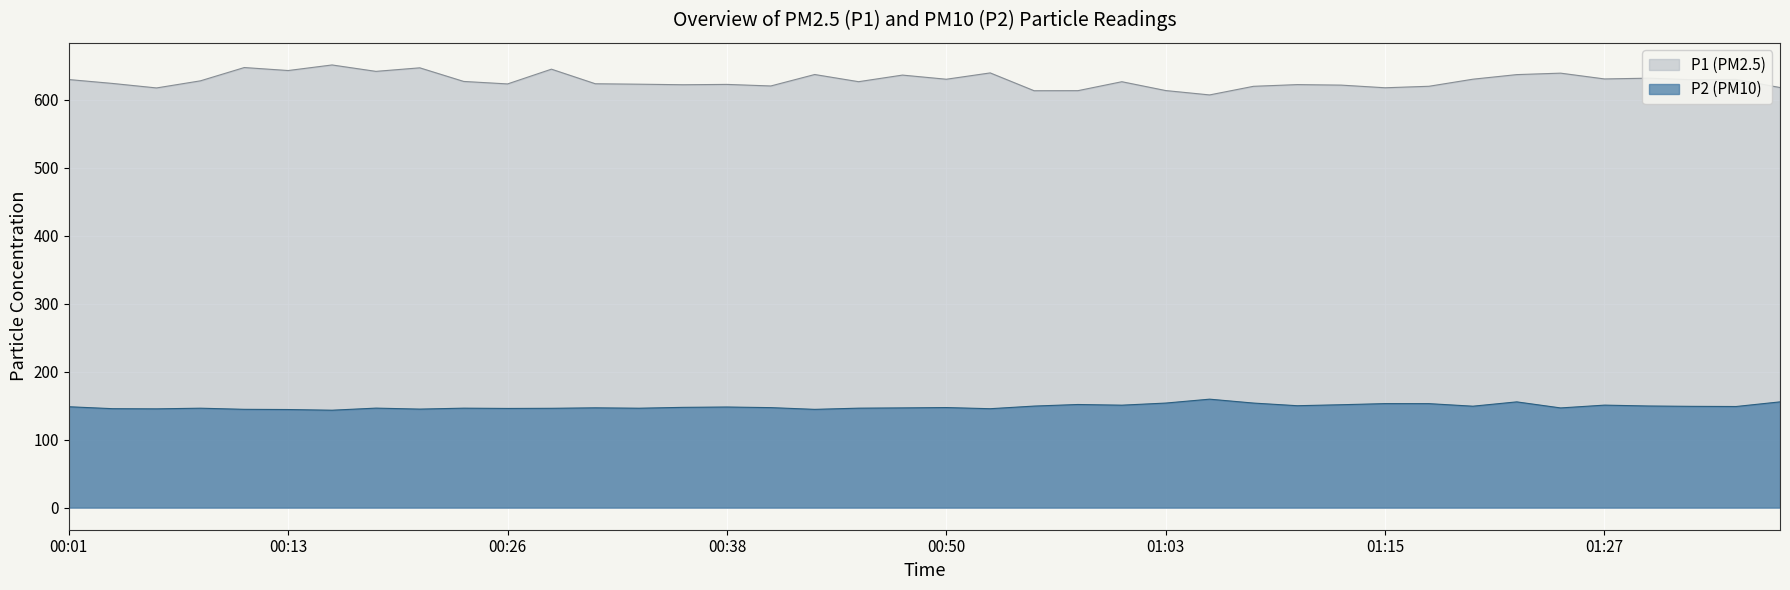

Read the P2 value at 00:16.

143.2